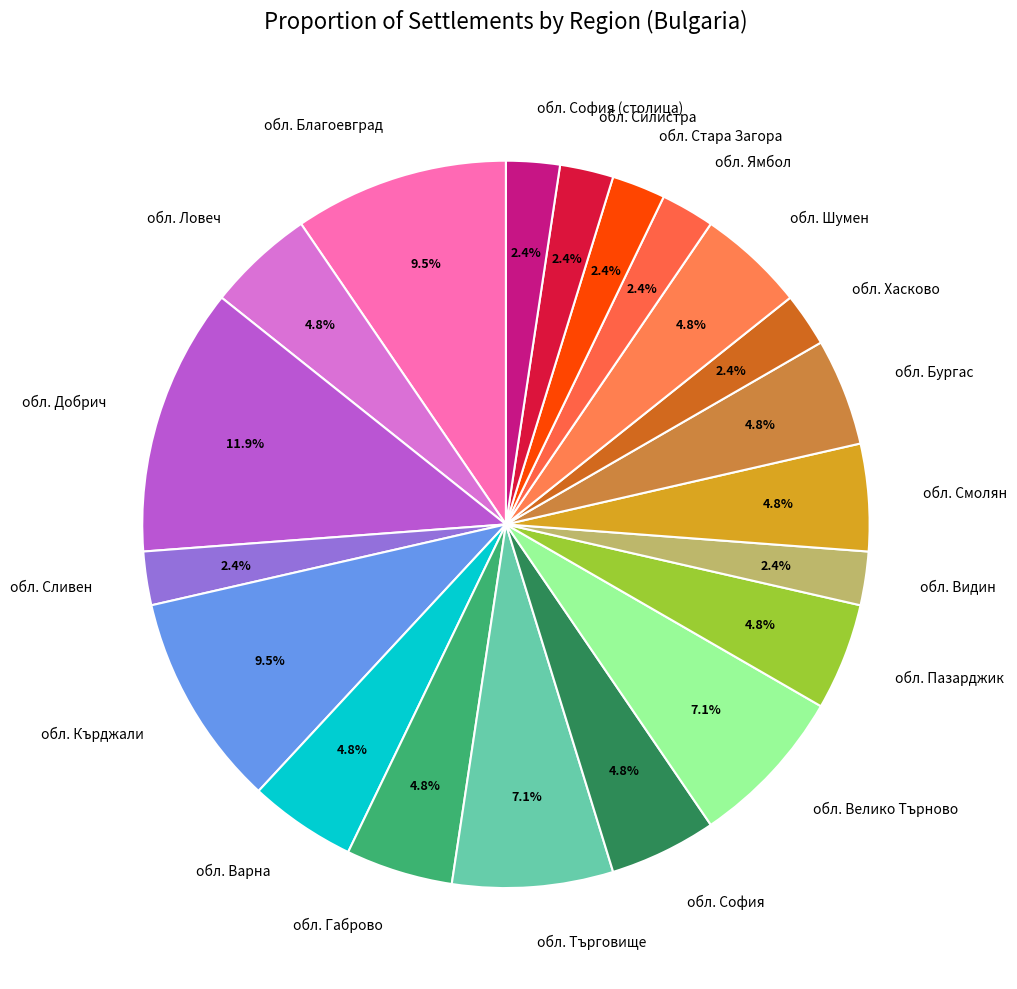

Combined, what portion of the pie is обл. Търговище and обл. Ловеч?

11.9%